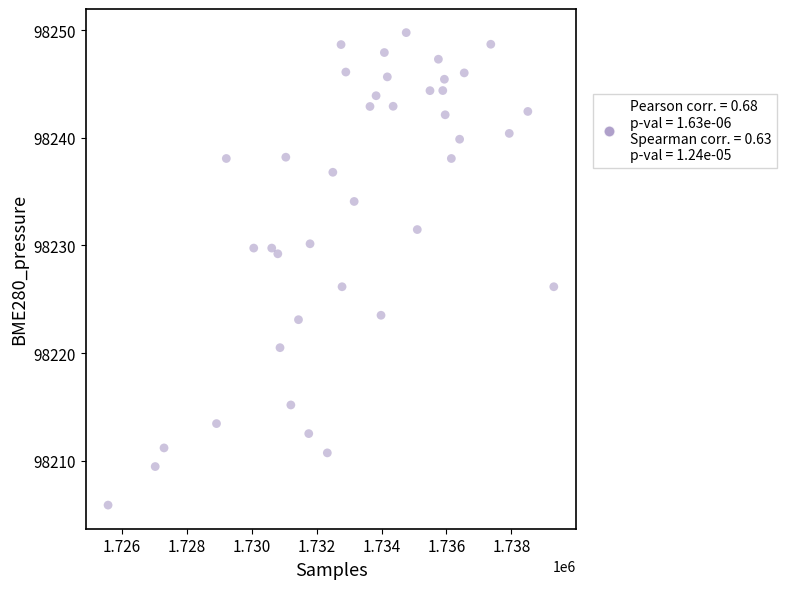

What is the range of Y values (max minus min)?

43.9